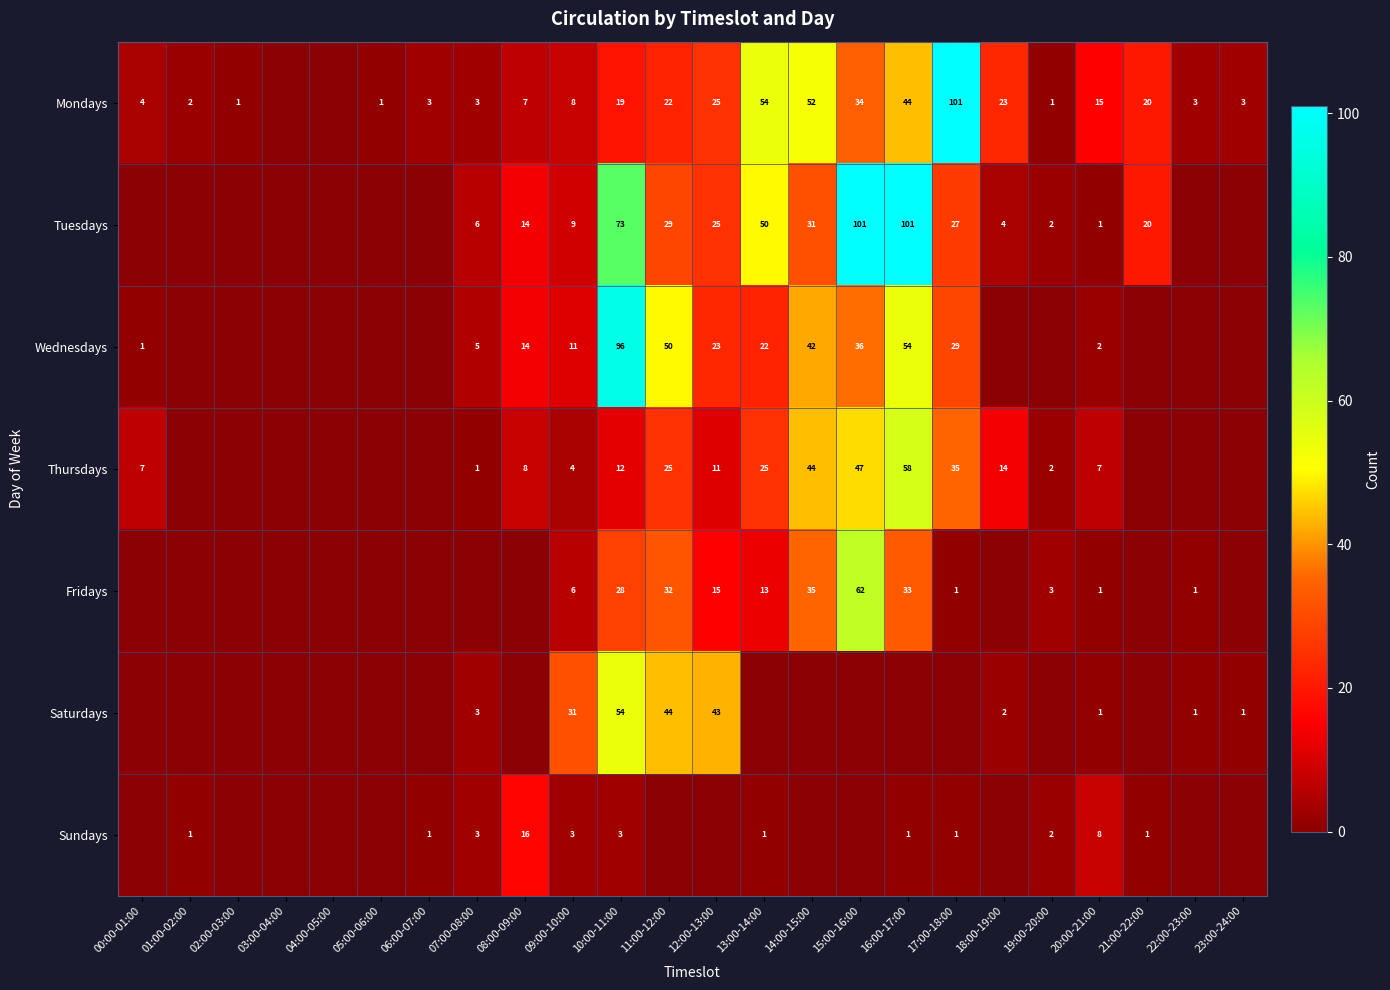

True or false: Sundays has a value of 0 at 21:00-22:00.

False